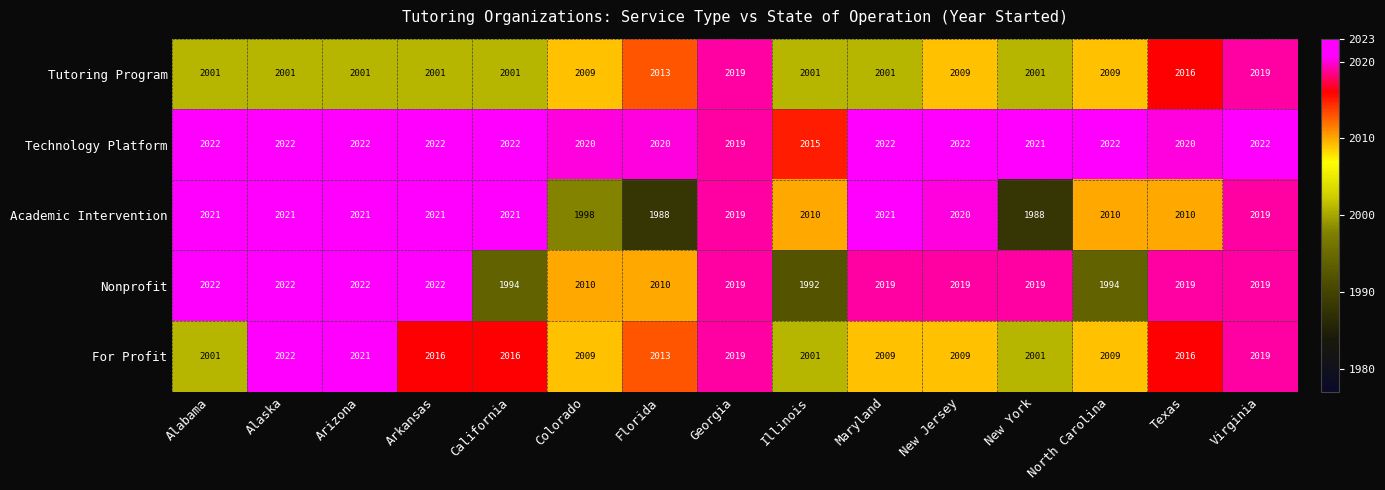

What is the approximate value of Technology Platform at Florida?

2020